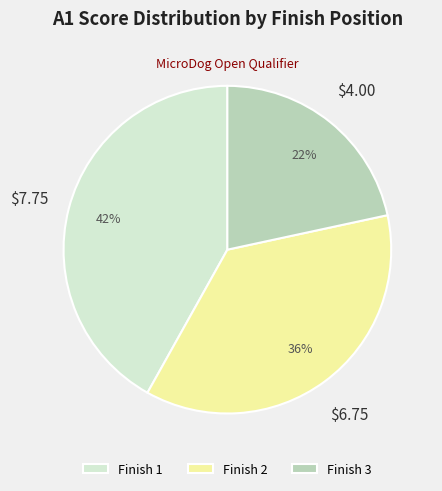

Which slice is the smallest?

Finish 3